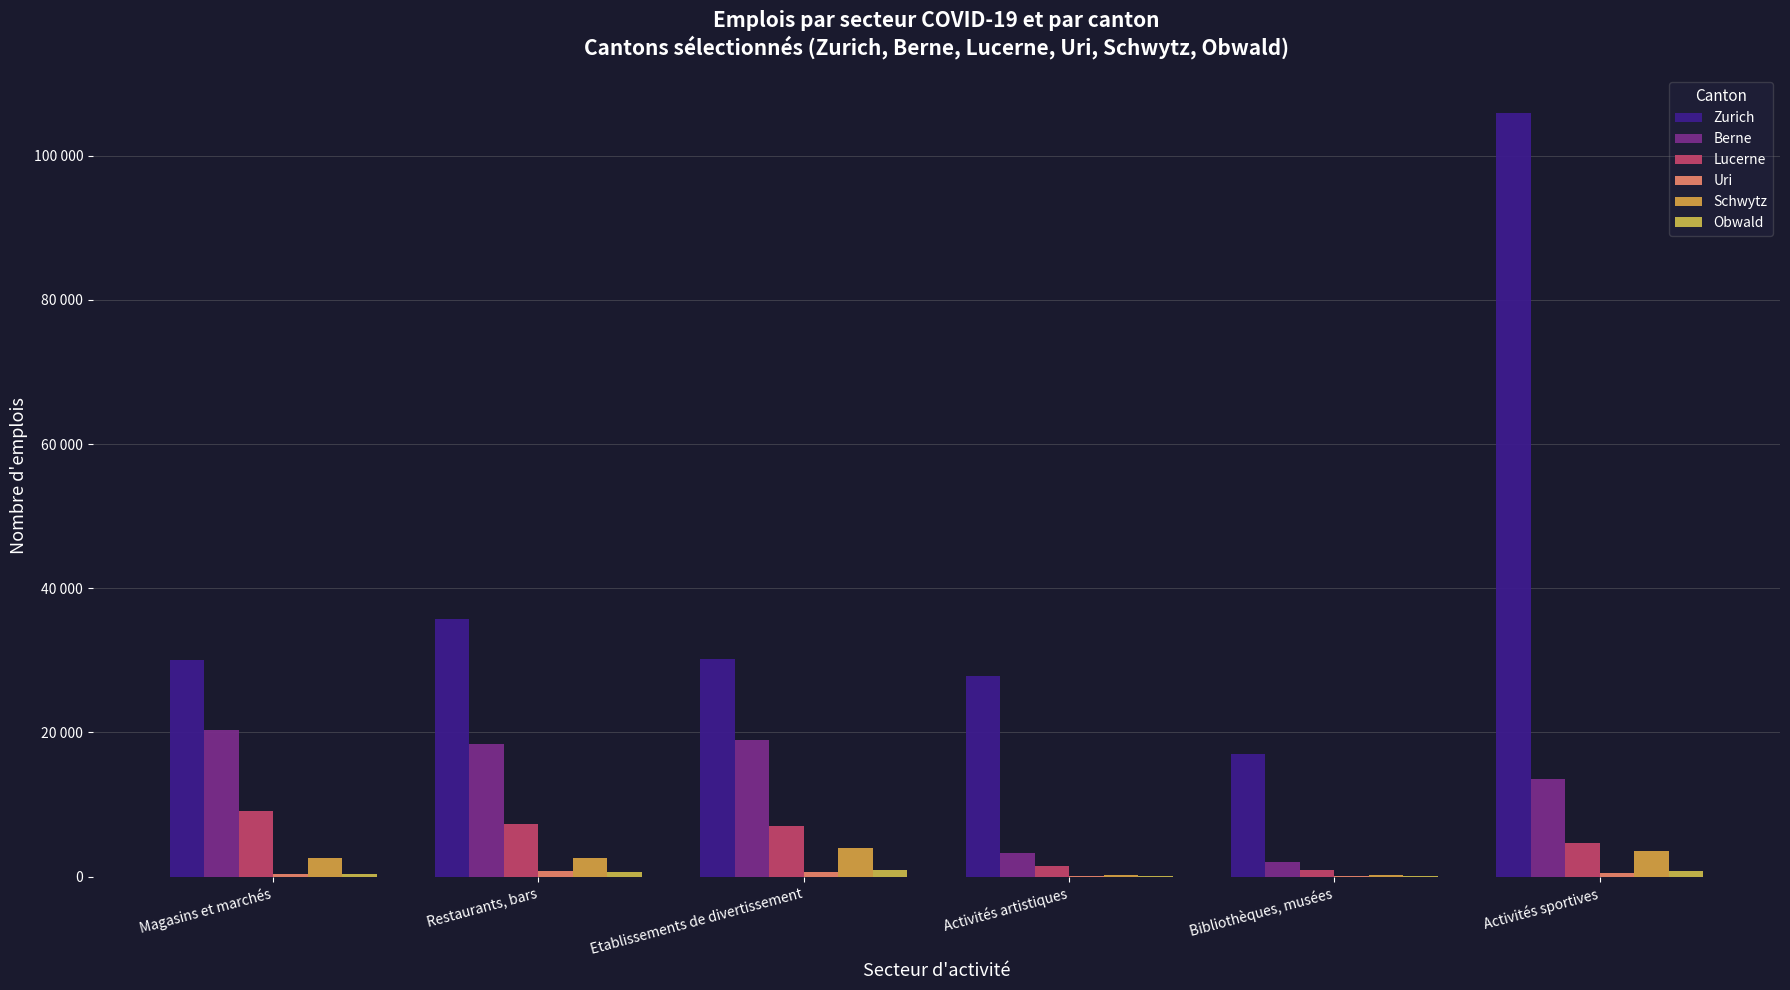

Between Magasins et marchés and Etablissements de divertissement, which series saw the biggest shift?

Lucerne